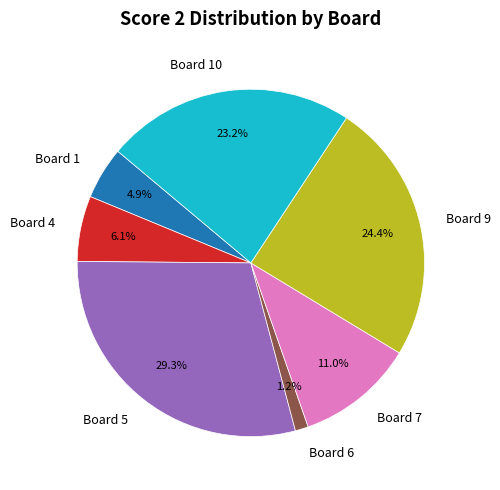

The Board 10 slice represents 23% of the pie. True or false?

True